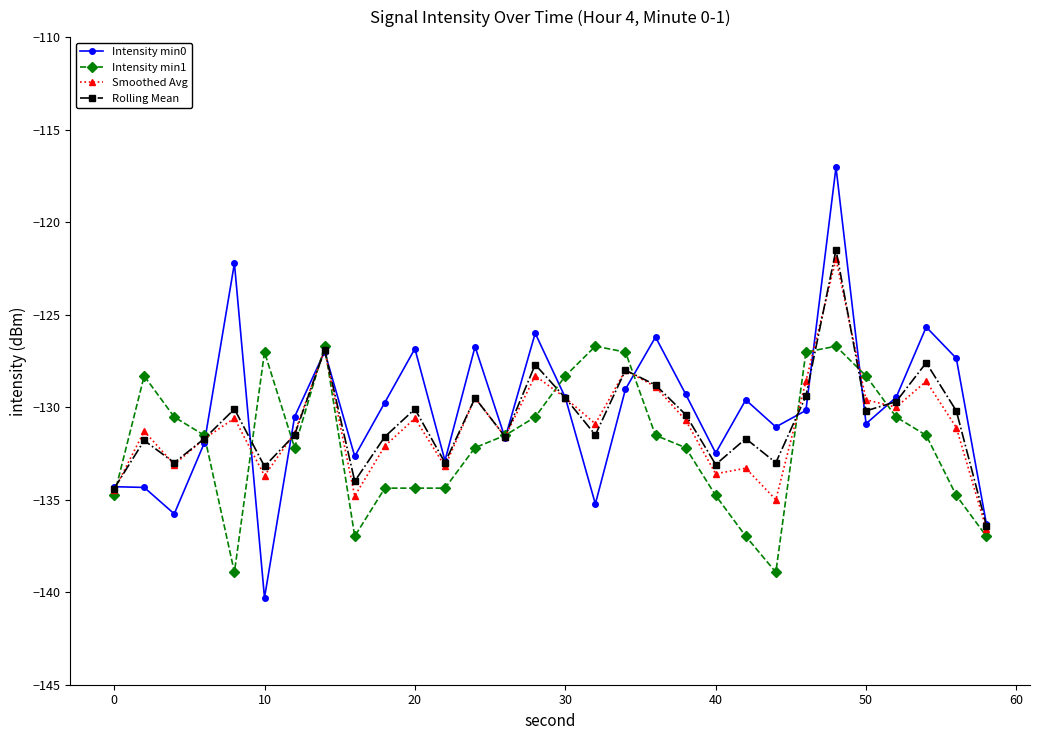

Which series has the largest range (max minus min)?

Intensity min0